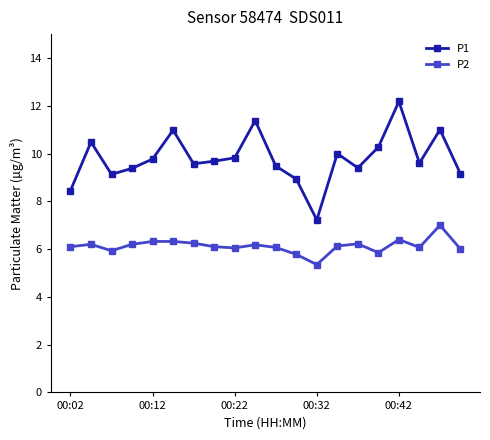

True or false: P1 has more than 1 points higher than both neighbors.

True